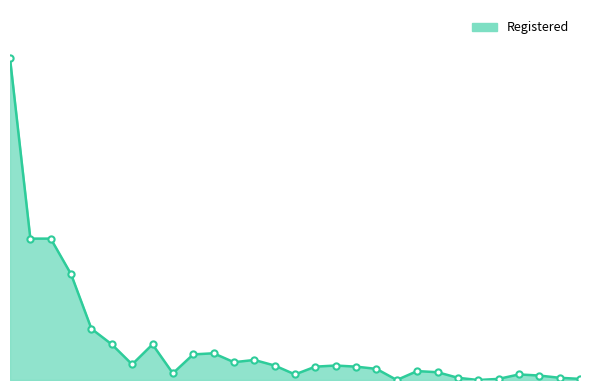

Does the chart have visible grid lines?

No